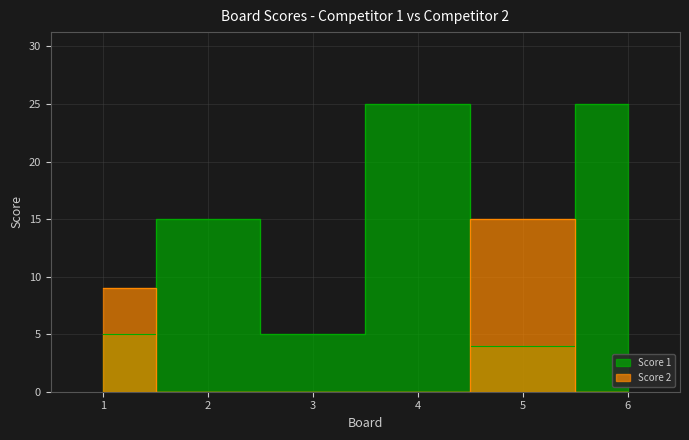

How many positive values does the Score 2 series have?

2